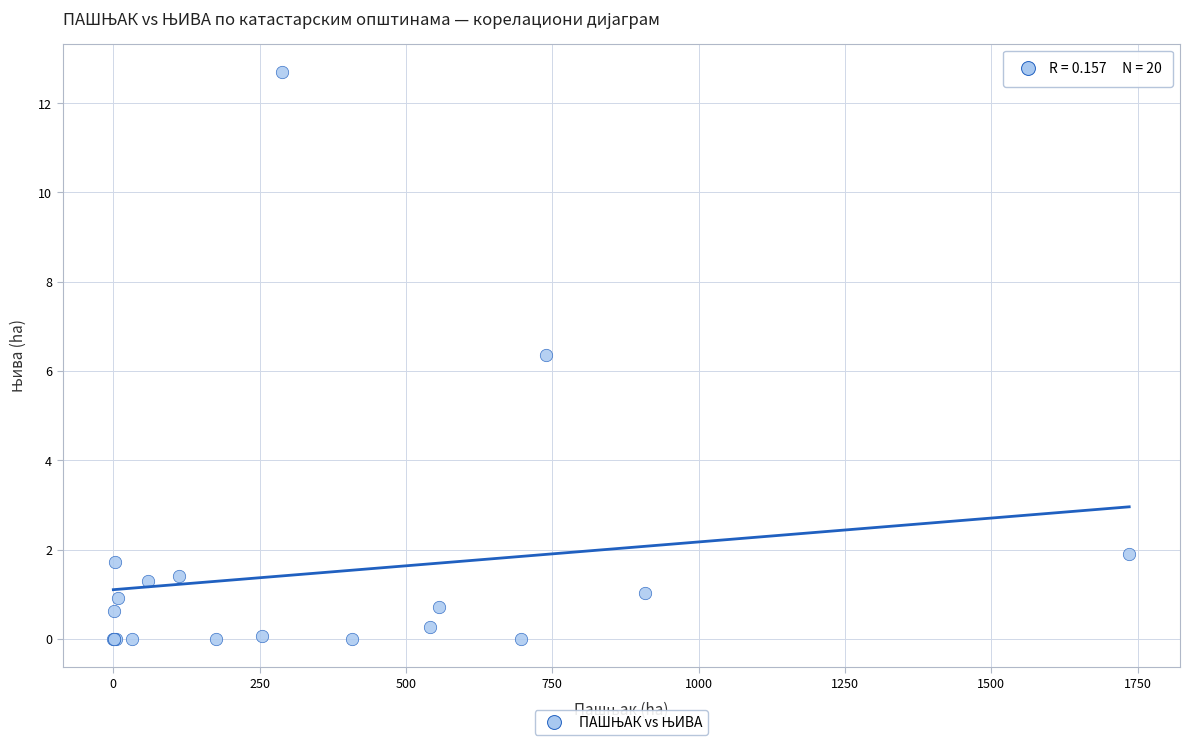

What Y value in the scatter plot is closest to 6?

6.4